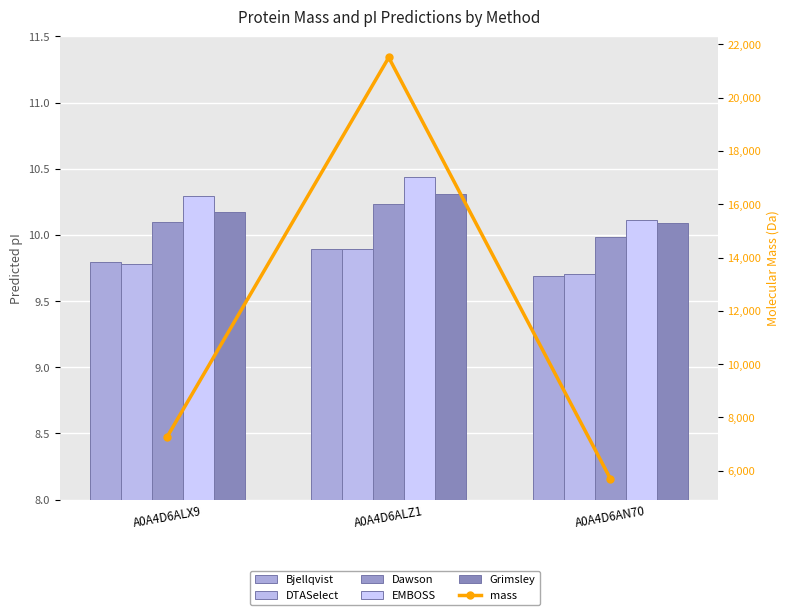

What is the value of the Dawson bar at the 2nd from the left?

10.2